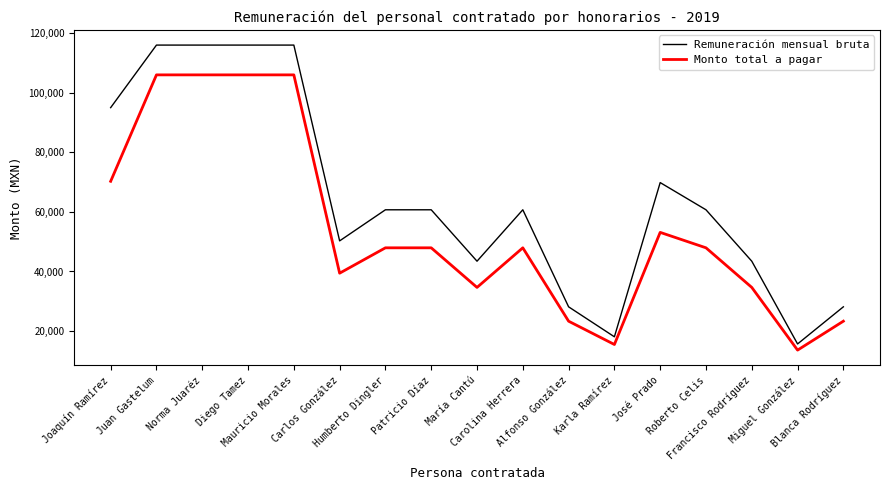

List the series in order of their overall mean, lowest first.

Monto total a pagar, Remuneración mensual bruta